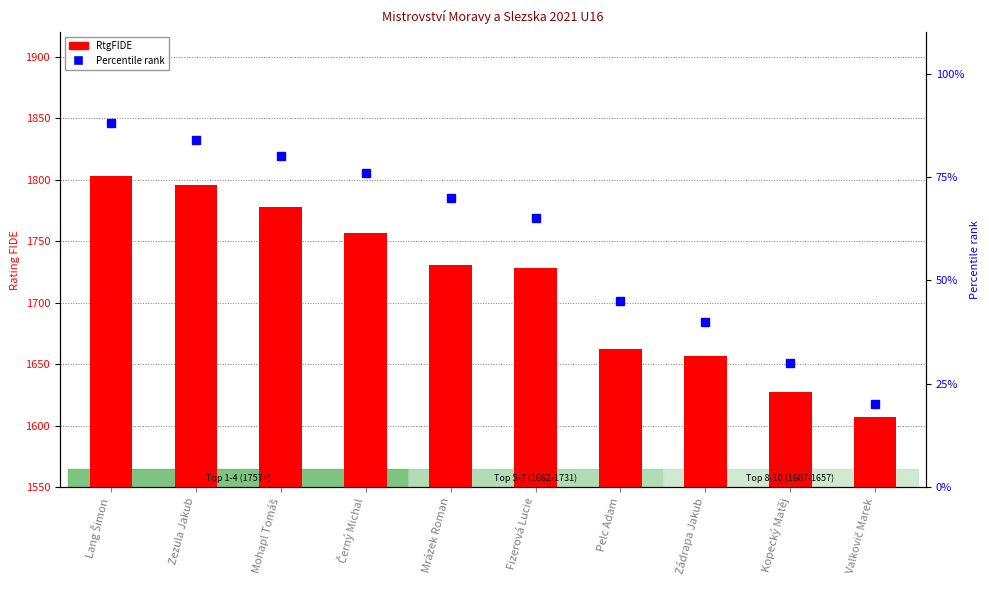

True or false: RtgN (percentile) has a value of 35 at Valkovič Marek.

False